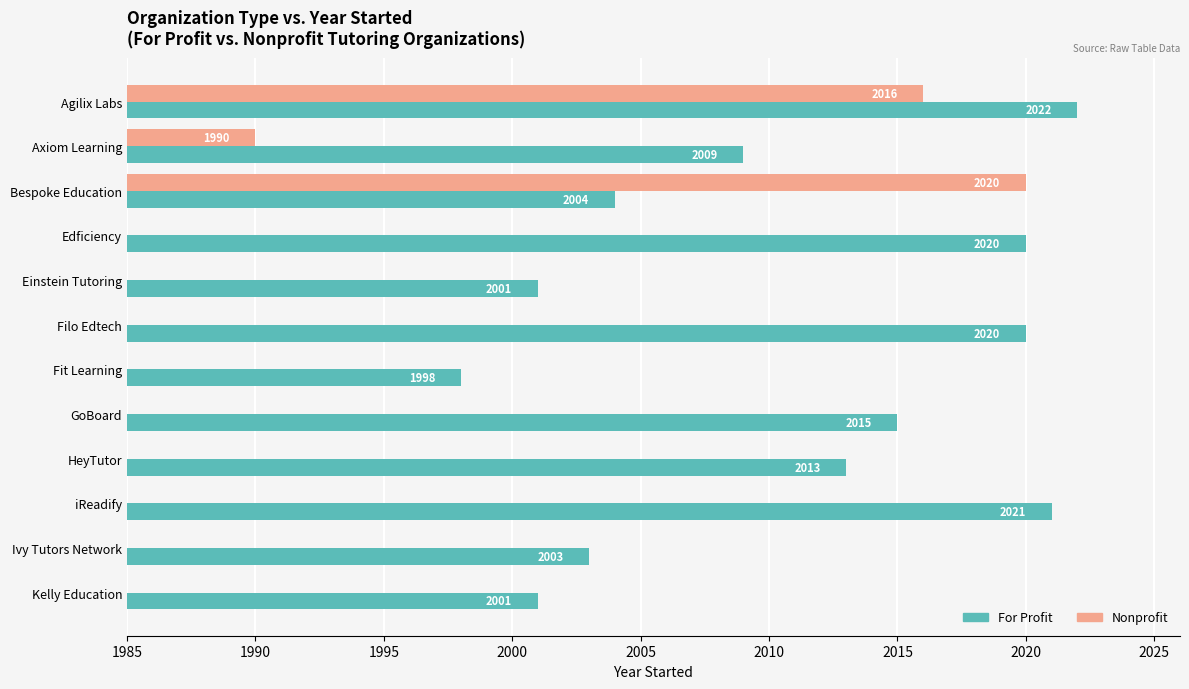

What is the difference between the values at Bespoke Education and Agilix Labs?

4